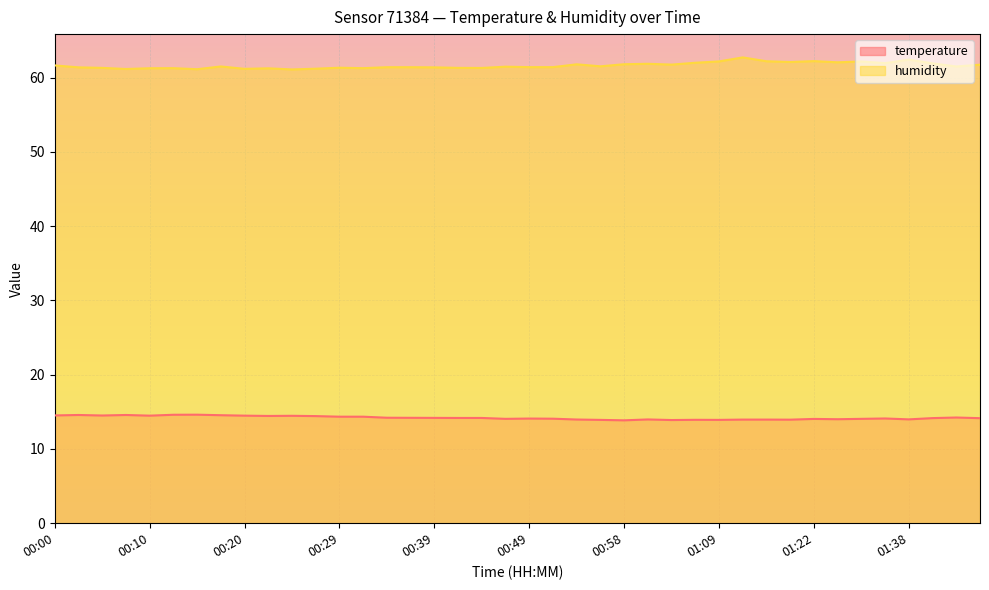

Reading left to right, extract all data points from this chart.

temperature: 14.5	14.6	14.5	14.6	14.5	14.6	14.6	14.5	14.5	14.4	14.5	14.4	14.3	14.3	14.2	14.2	14.2	14.2	14.2	14.1	14.1	14.1	14.0	13.9	13.8	14.0	13.9	13.9	13.9	13.9	13.9	13.9	14.0	14.0	14.1	14.1	14.0	14.2	14.2	14.1
humidity: 61.6	61.4	61.3	61.1	61.2	61.3	61.1	61.5	61.2	61.2	61.1	61.2	61.3	61.3	61.4	61.4	61.4	61.3	61.3	61.5	61.4	61.4	61.8	61.5	61.8	61.9	61.7	62.0	62.2	62.7	62.2	62.1	62.2	62.0	62.2	61.9	62.4	61.9	61.5	61.7